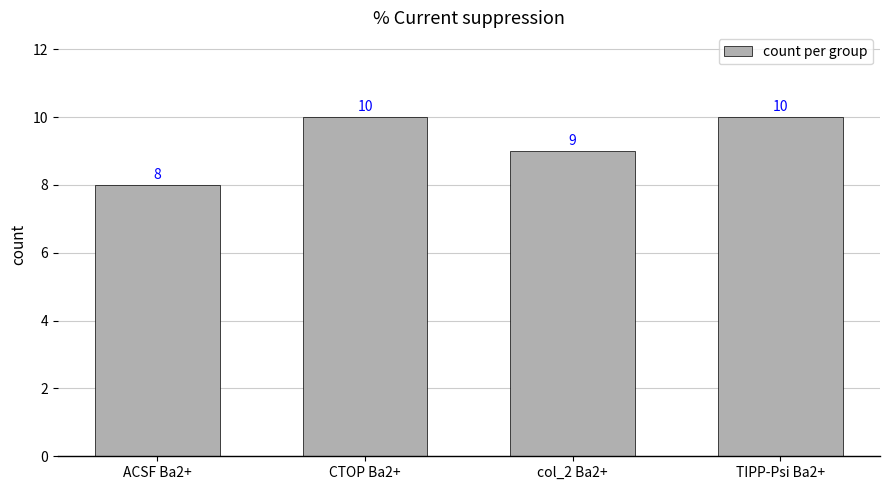

Count the number of categories in the chart.

4